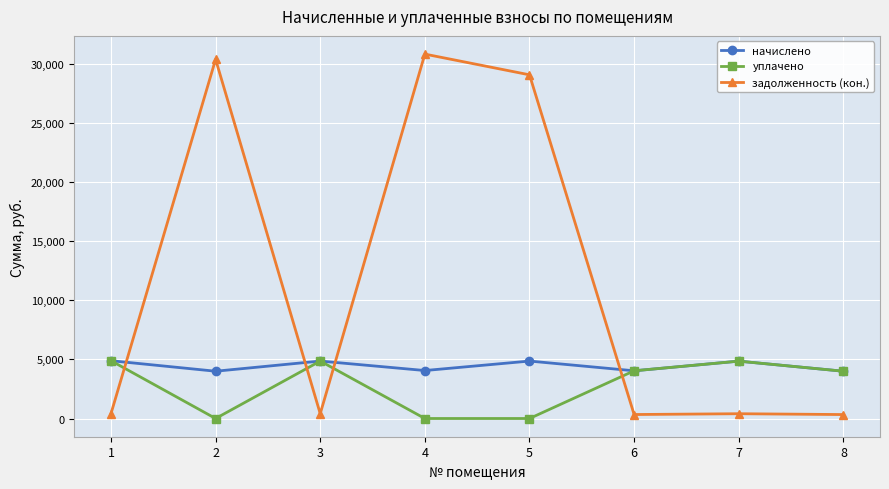

What is the value of the начислено point at the 8th from the left?

3998.9